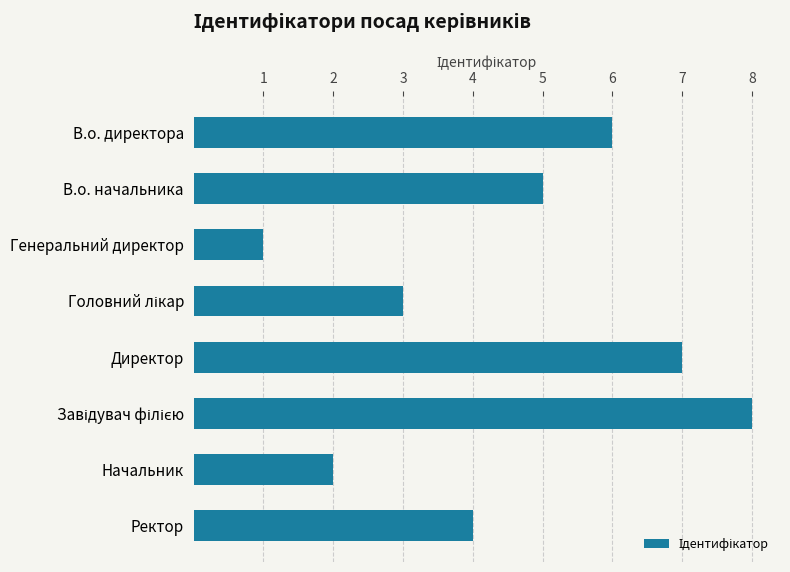

What is the sum of the values at В.о. директора and Генеральний директор?

7